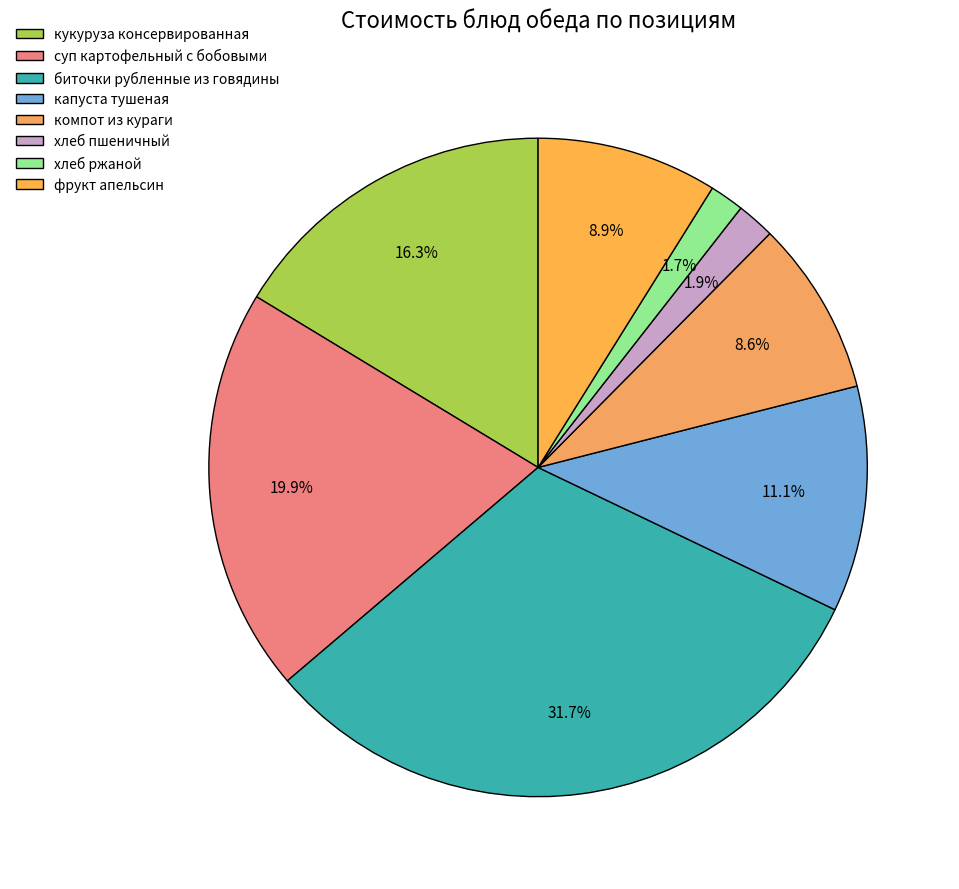

Rank the categories by value from lowest to highest.

хлеб ржаной, хлеб пшеничный, компот из кураги, фрукт апельсин, капуста тушеная, кукуруза консервированная, суп картофельный с бобовыми, биточки рубленные из говядины